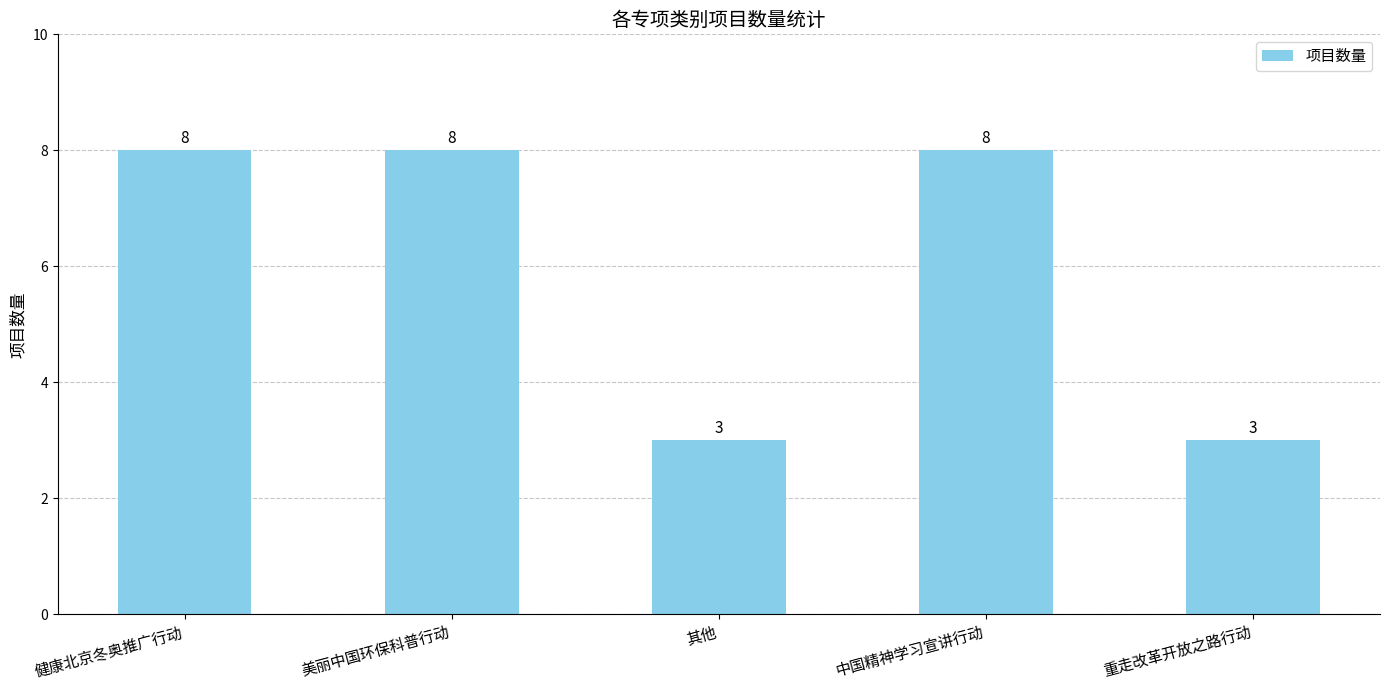

Approximately how many times larger is the value at 健康北京冬奥推广行动 compared to 中国精神学习宣讲行动?

1.0